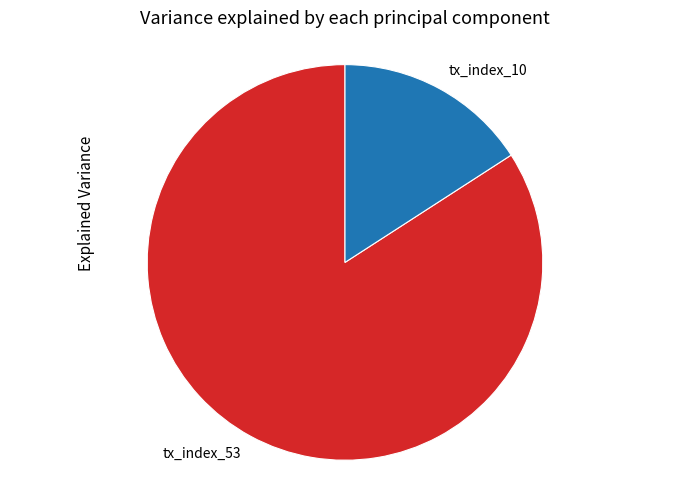

The tx_index_53 slice represents 84% of the pie. True or false?

True